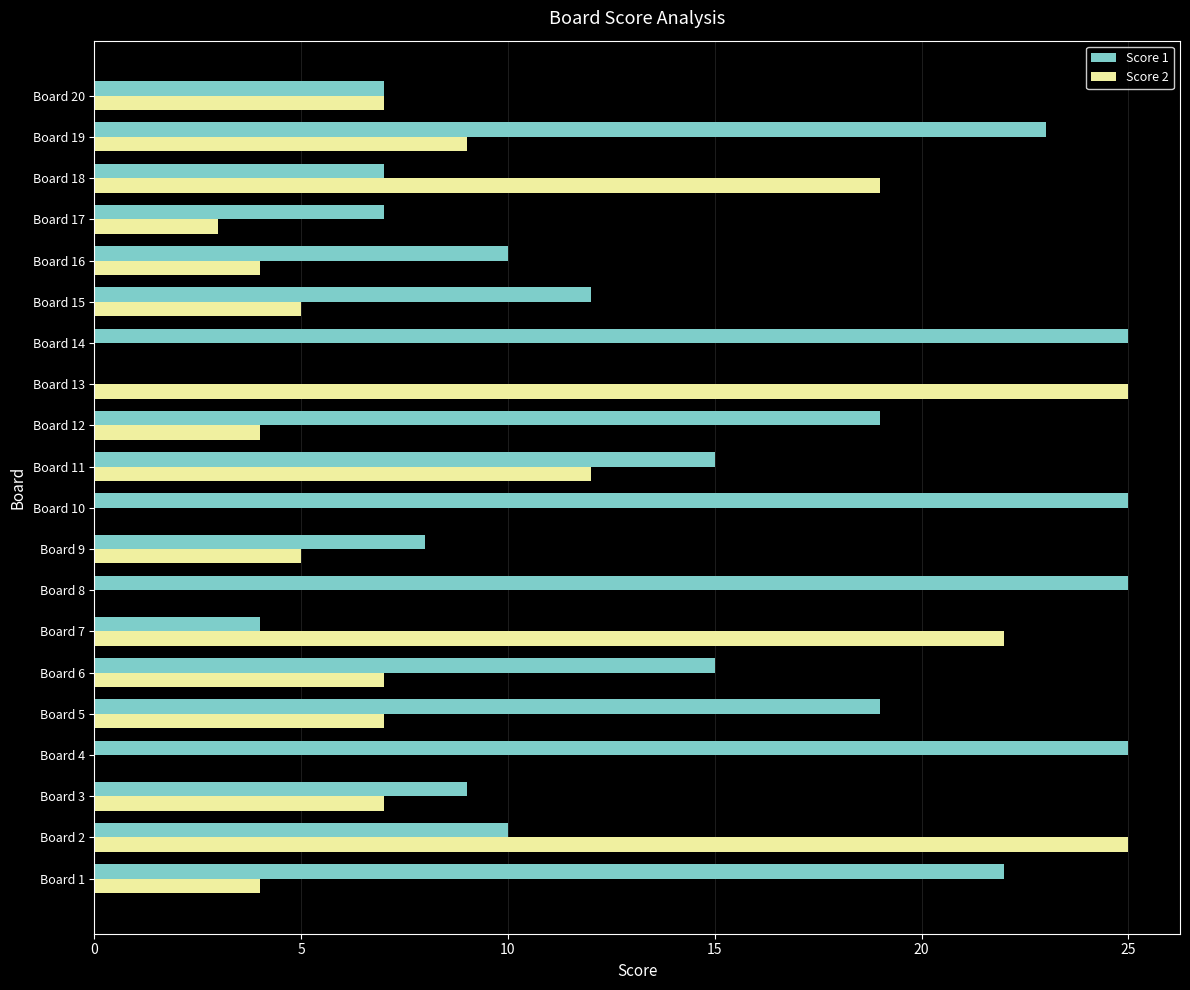

Which series has the largest total across all categories?

Score 1